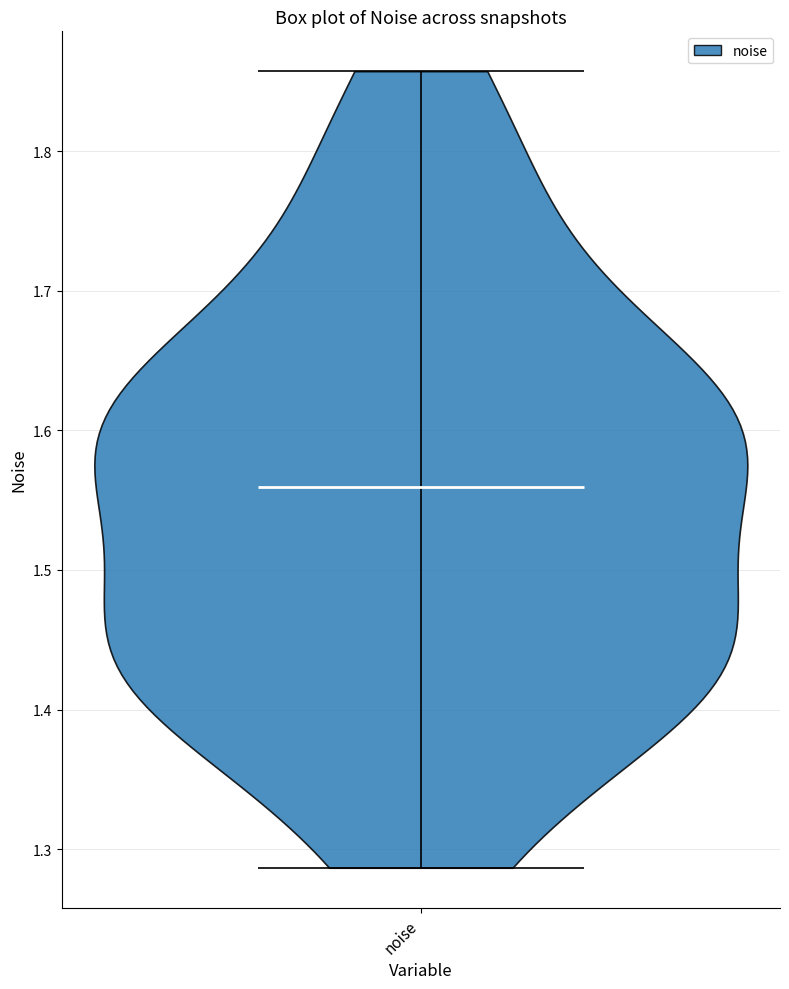

Read this violin plot against the y-axis: where its median line is, and the lowest and highest points the violin reaches. The values are not printed on the chart, so give them approximately, as read against the axis.

median line 1.56, lowest point 1.29, highest point 1.86